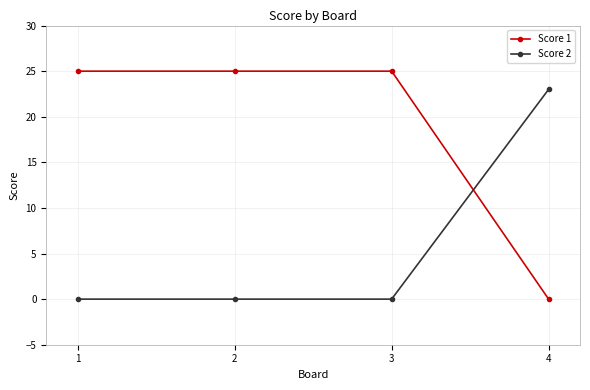

How many positive values does the Score 1 series have?

3